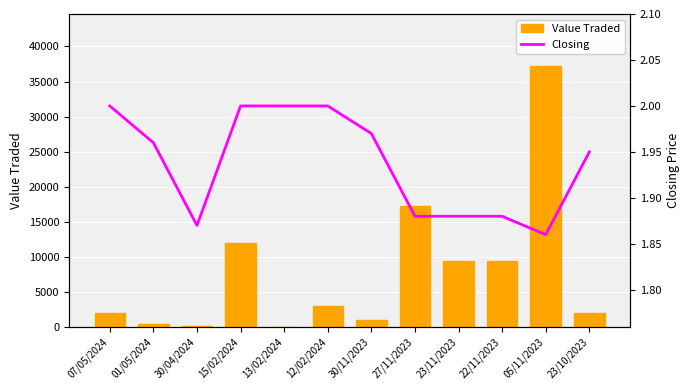

Read the Closing value at 23/11/2023.

1.9